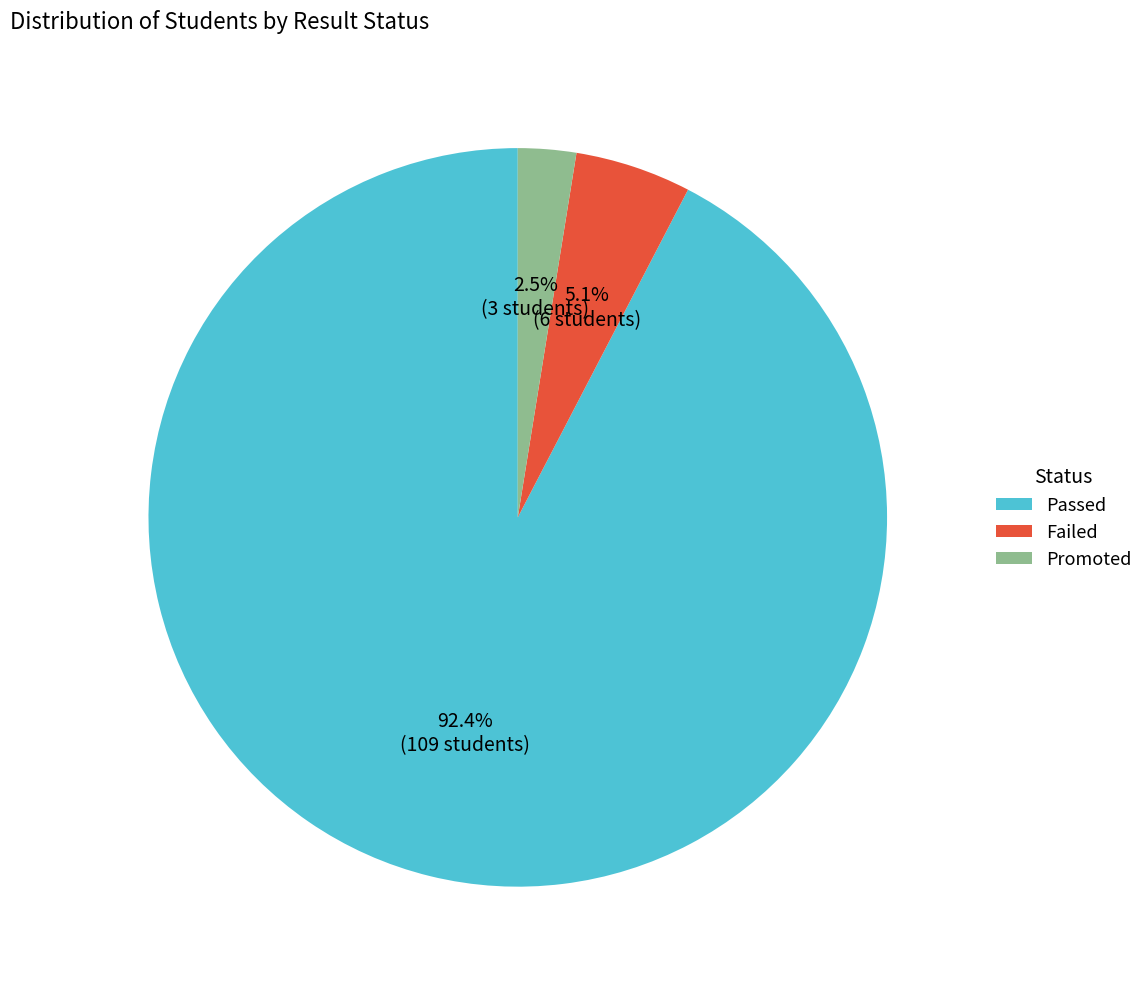

Rank the categories by value from highest to lowest.

Passed, Failed, Promoted